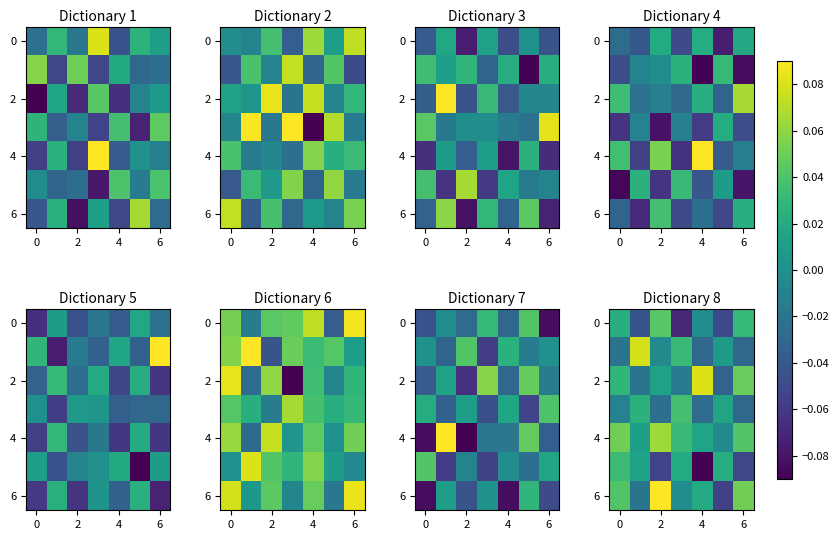

True or false: 6 has a value of 0.0 at 0.

True